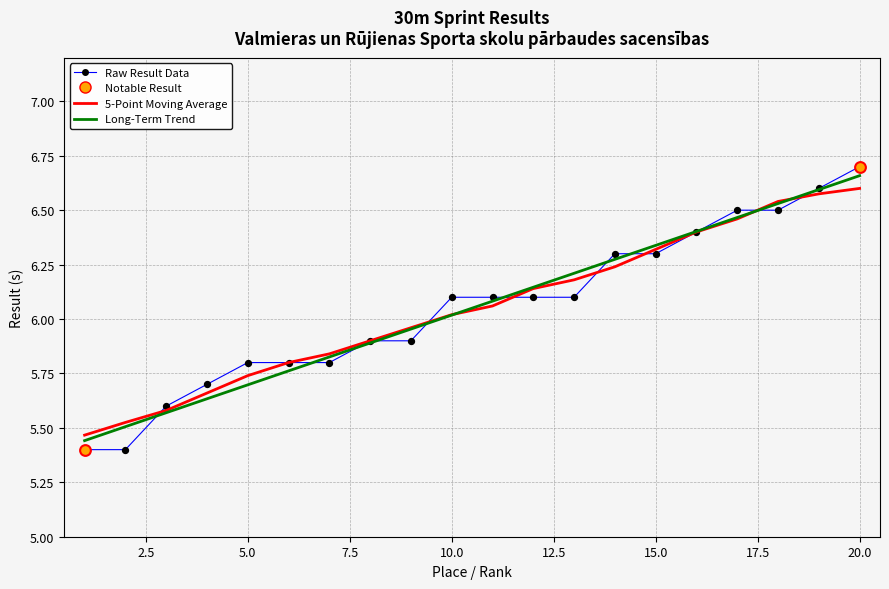

Which series has the largest range (max minus min)?

Raw Result Data